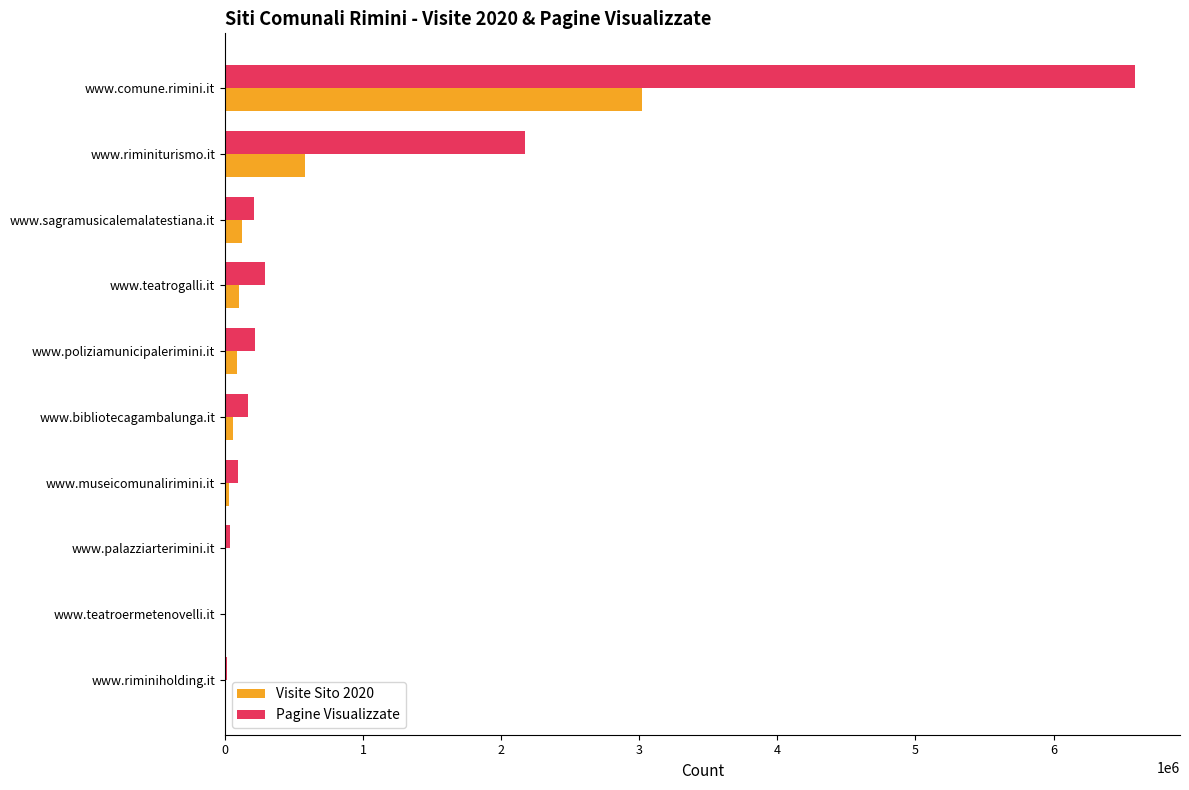

At which category is the sum across all series the highest?

www.comune.rimini.it